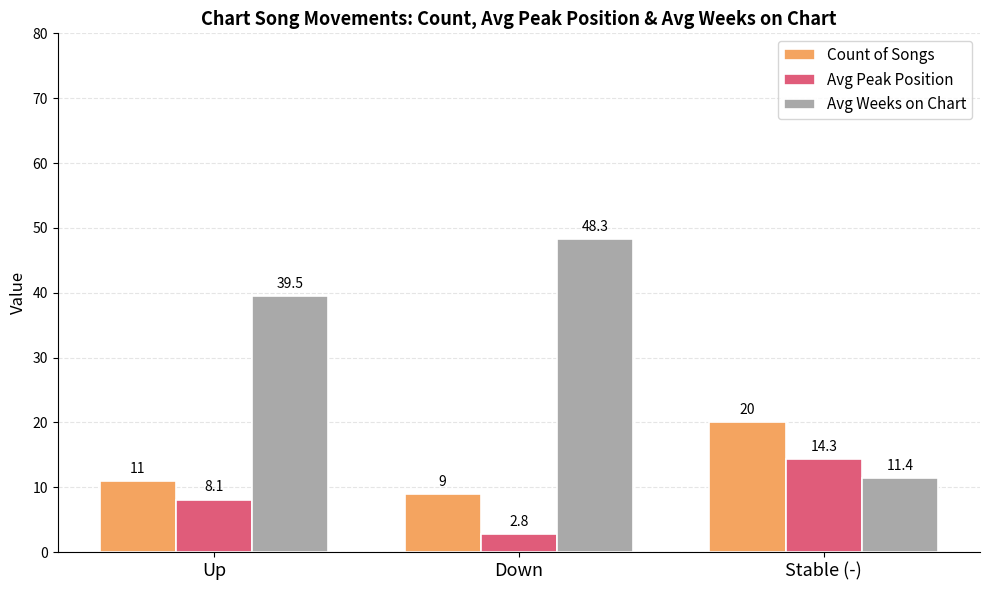

What is the approximate value of Avg Peak Position at Down?

2.8